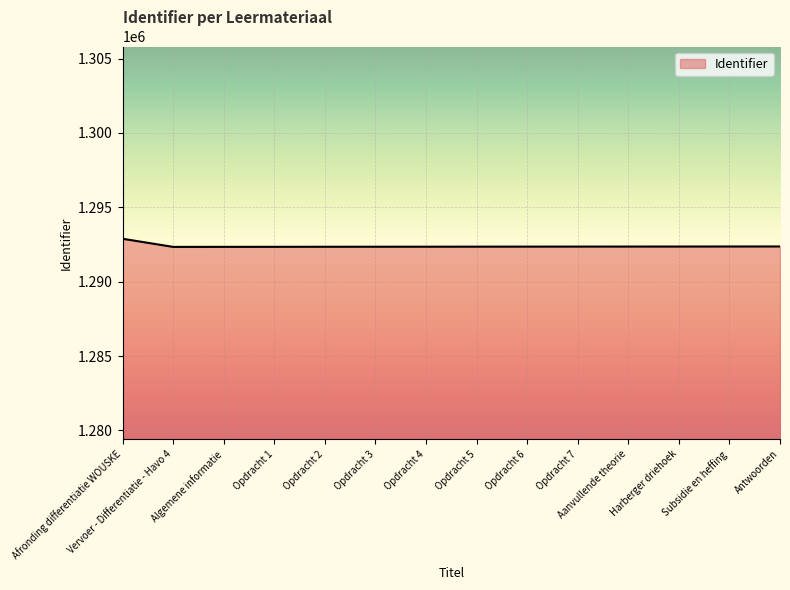

What is the difference between the maximum and minimum values?

547